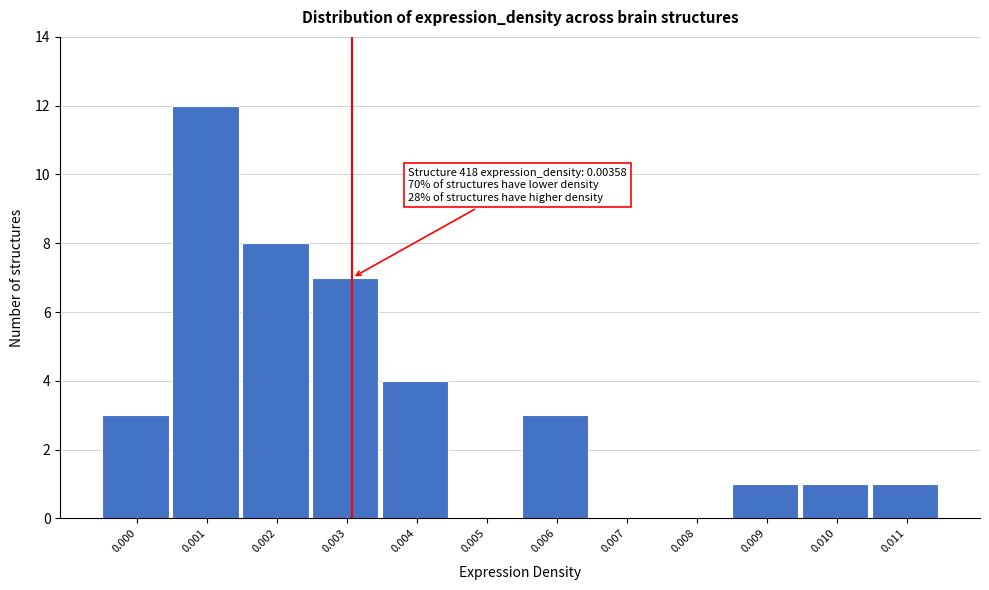

Reading left to right, transcribe all the data shown in this chart.

0.000=3	0.001=12	0.002=8	0.003=7	0.004=4	0.005=0	0.006=3	0.007=0	0.008=0	0.009=1	0.010=1	0.011=1